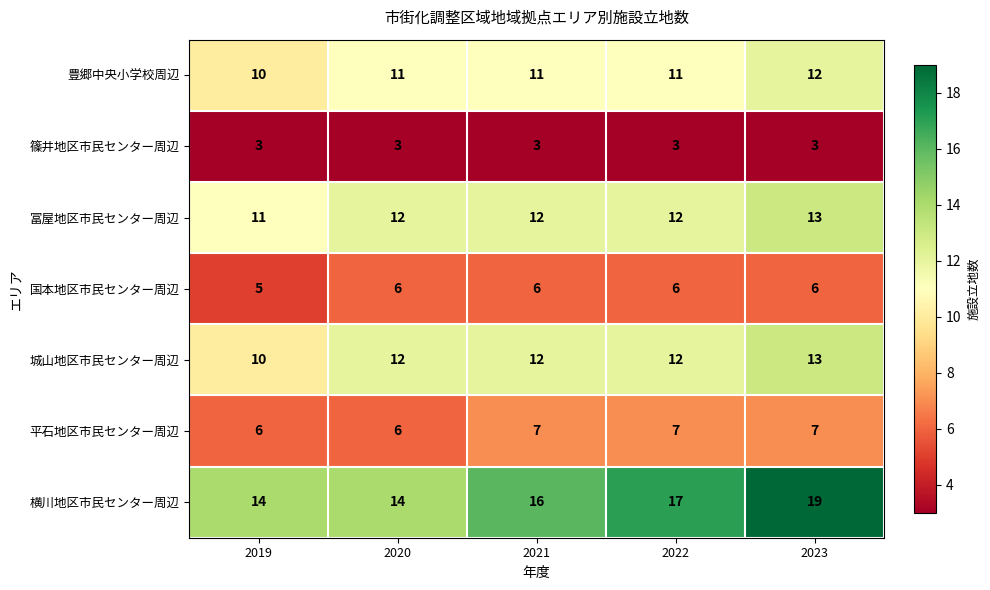

What is the greatest value displayed?

19